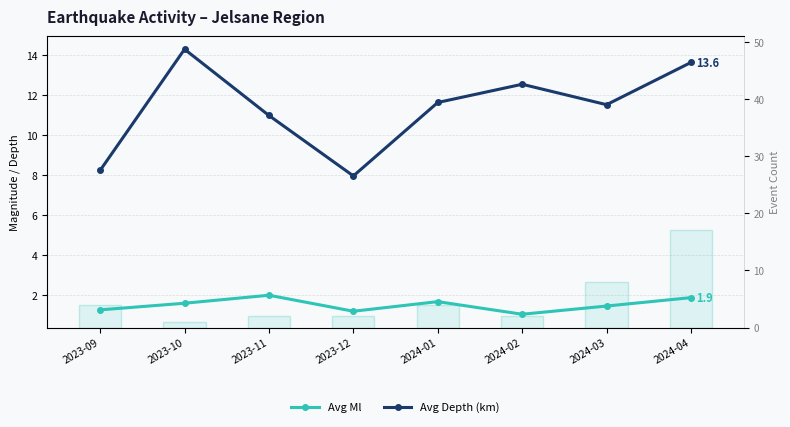

Are the bars grouped side by side (vs. stacked)?

Yes